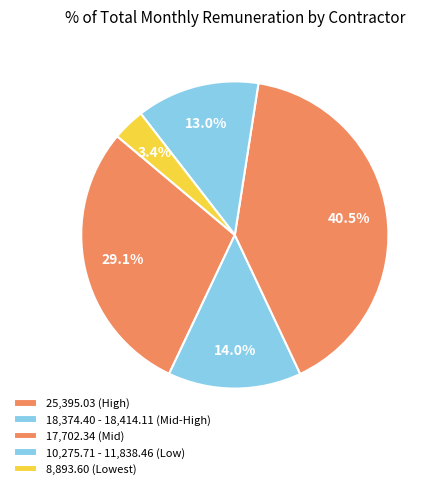

How many segments does this pie chart have?

5